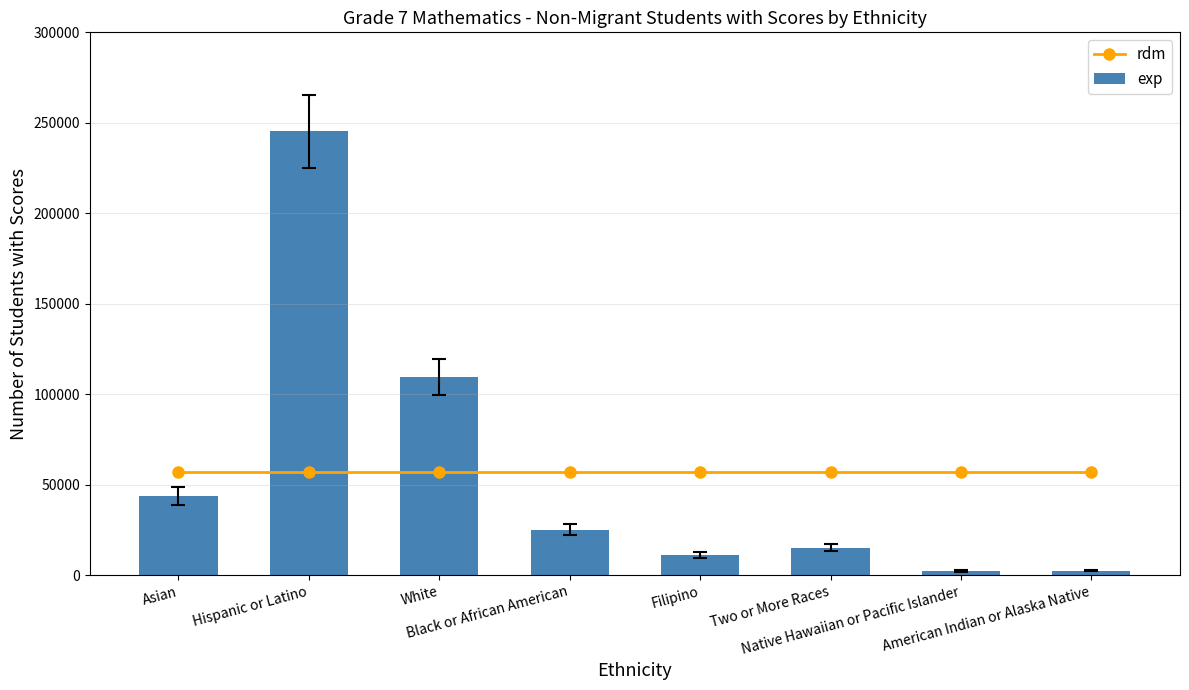

What is the minimum value for exp?

2341